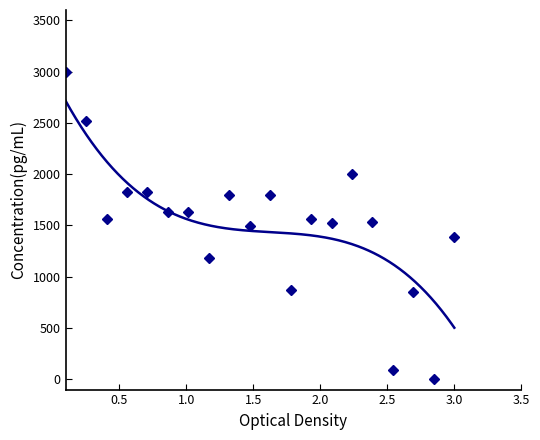

How many data points are above 1564?

10